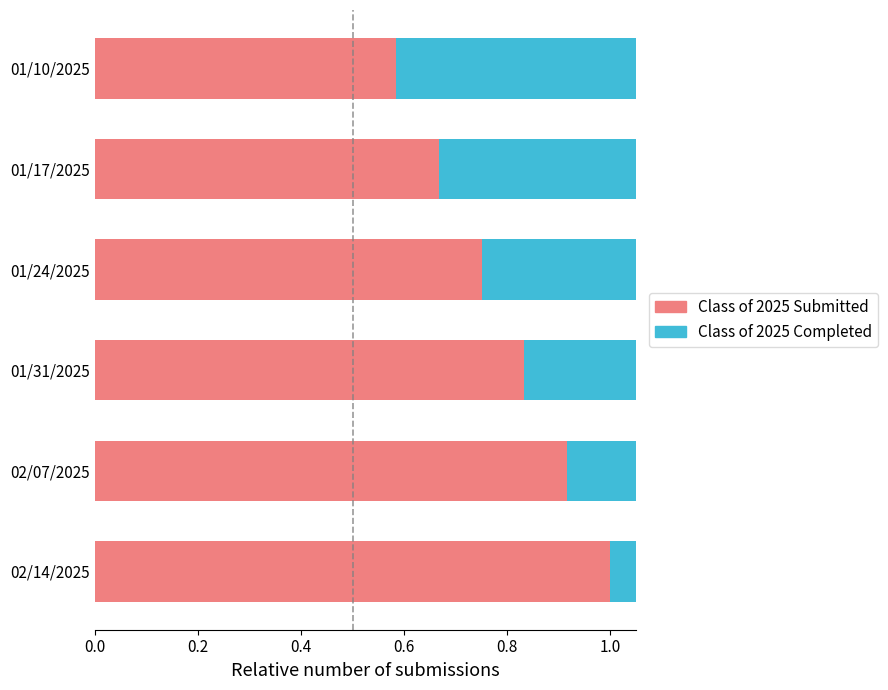

What is the sum of all Class of 2025 Completed values?

4.8